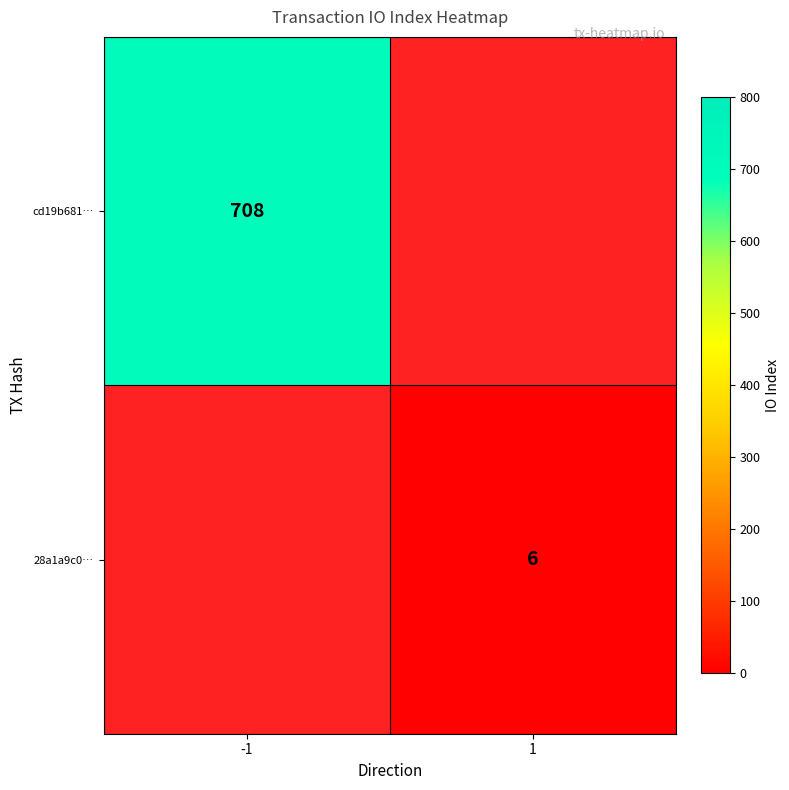

What is the total value across all series at -1?

708